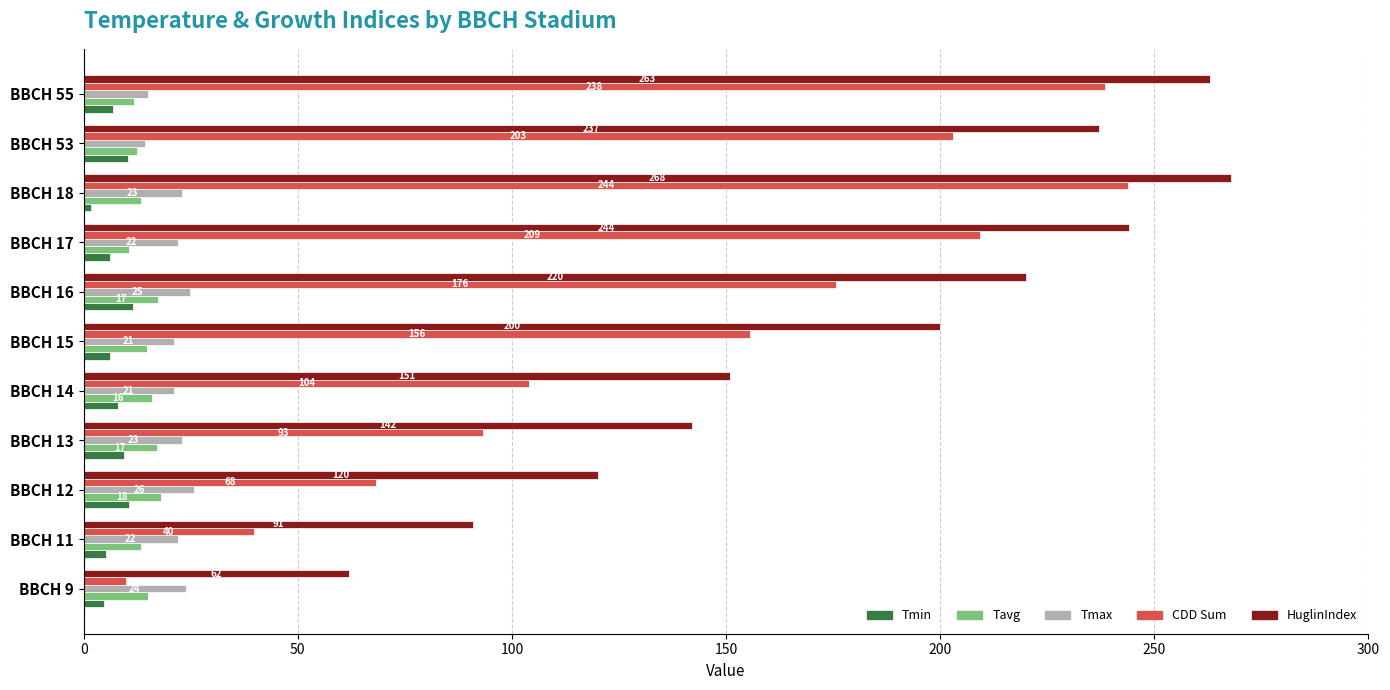

How many series are shown in this chart?

5